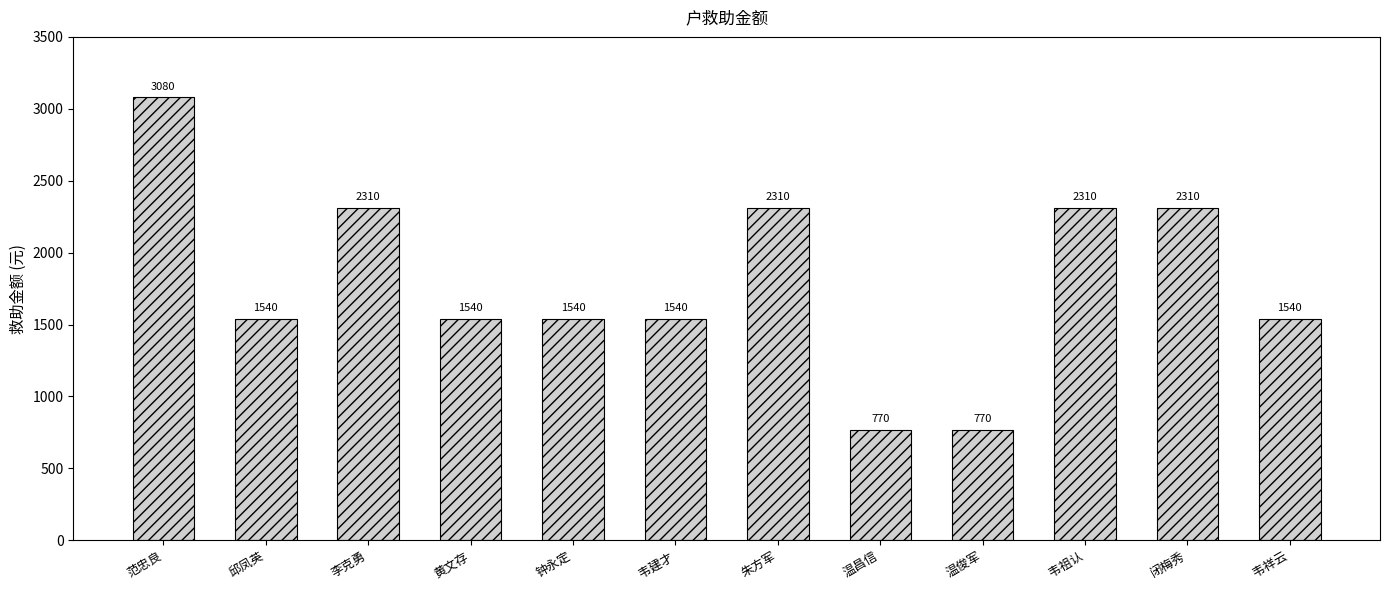

What is the average value?

1797